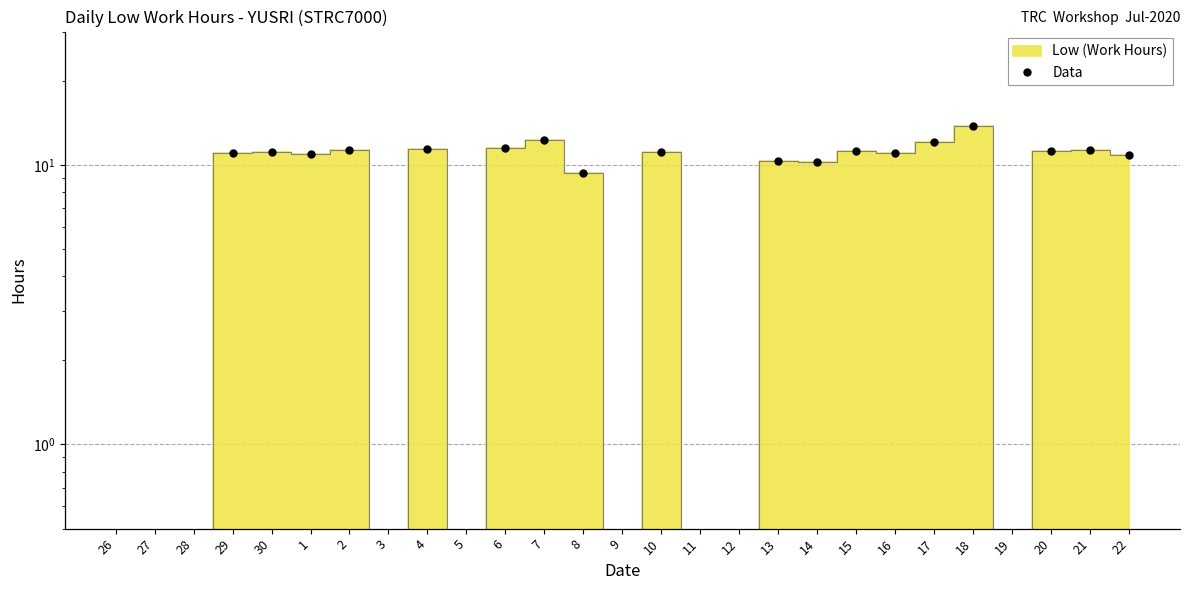

Rank the categories by value from lowest to highest.

26, 27, 28, 3, 5, 9, 11, 12, 19, 8, 14, 13, 22, 1, 29, 16, 10, 30, 20, 15, 21, 2, 4, 6, 17, 7, 18